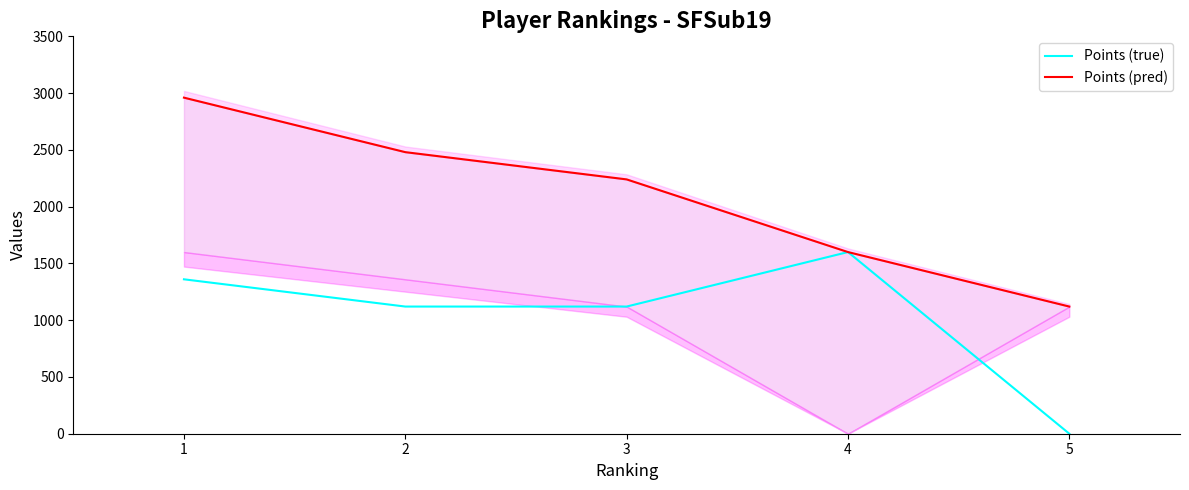

What is the difference between the maximum and minimum values in the Points (pred) series?

1840